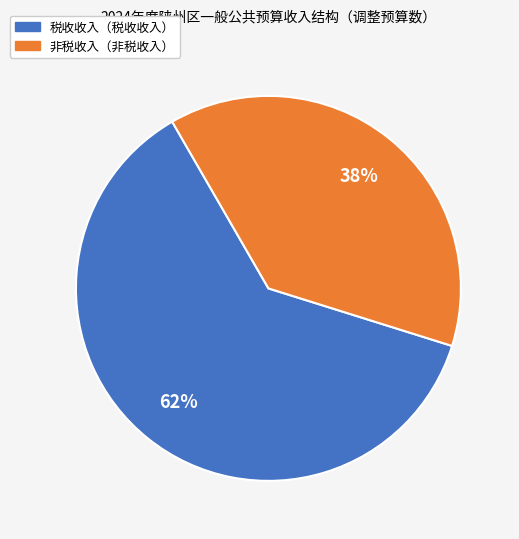

Is there a majority slice in this chart?

Yes